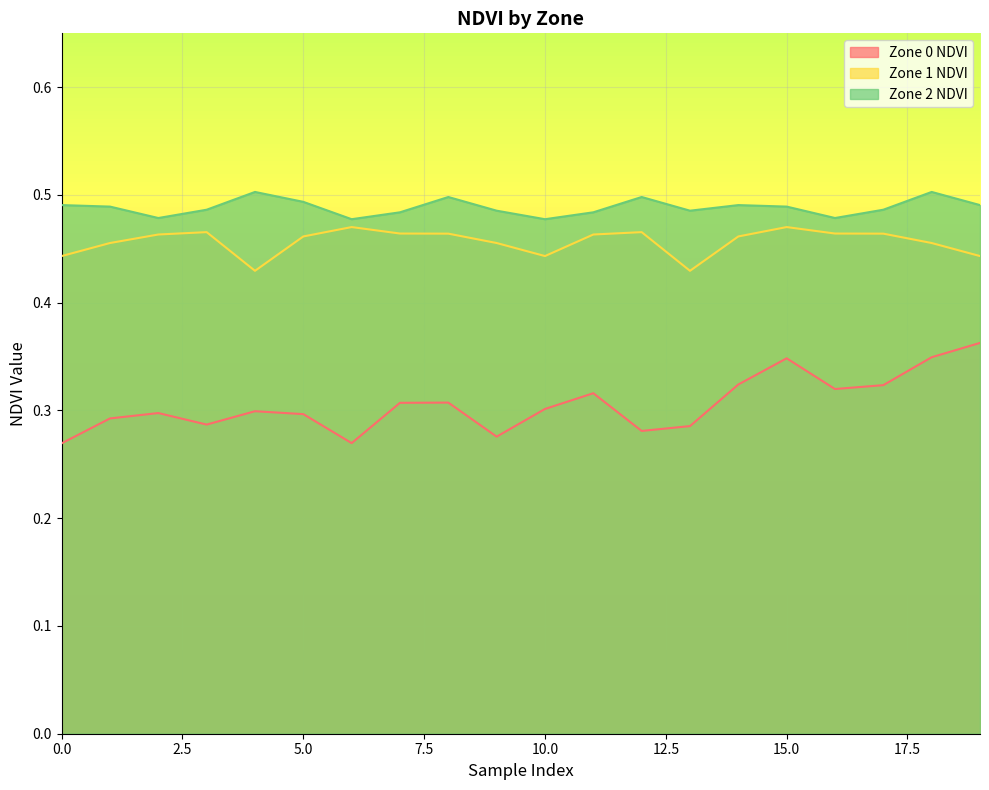

What is the value of the Zone 0 NDVI point at the 15th from the left?

0.3